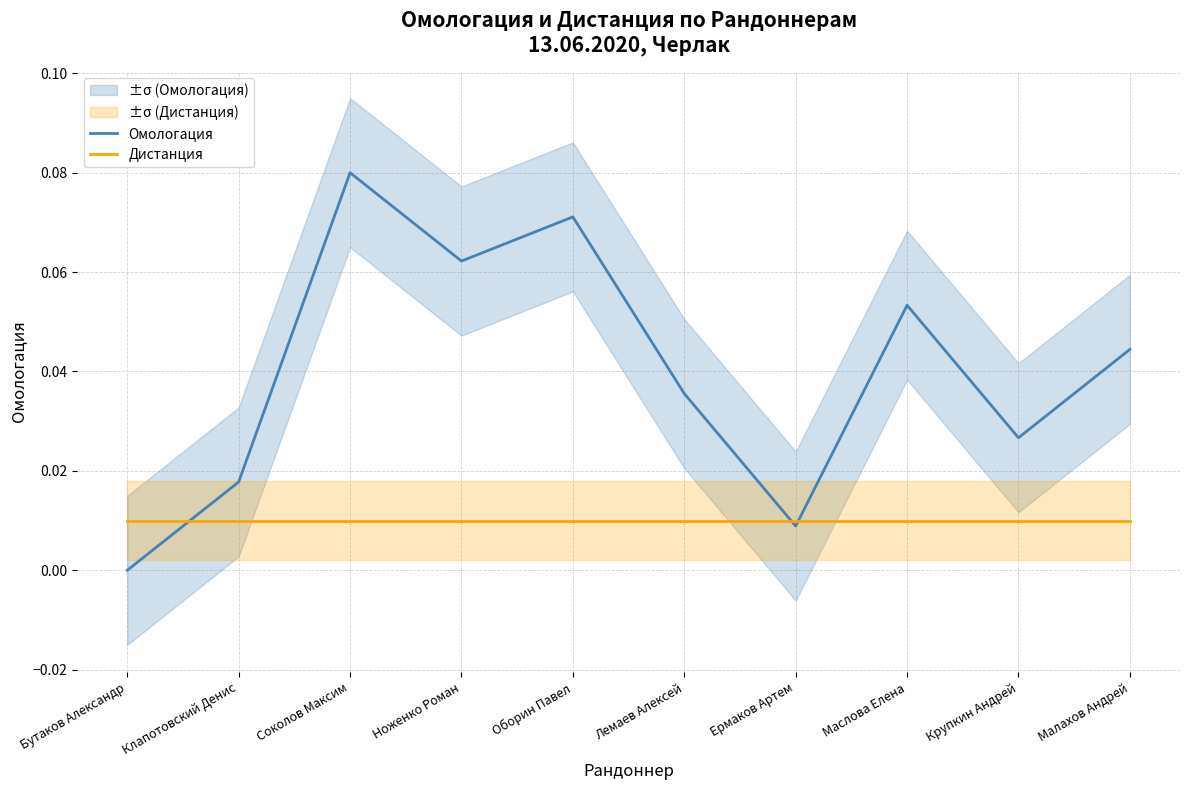

How many intersections are there between Дистанция and Омологация?

3